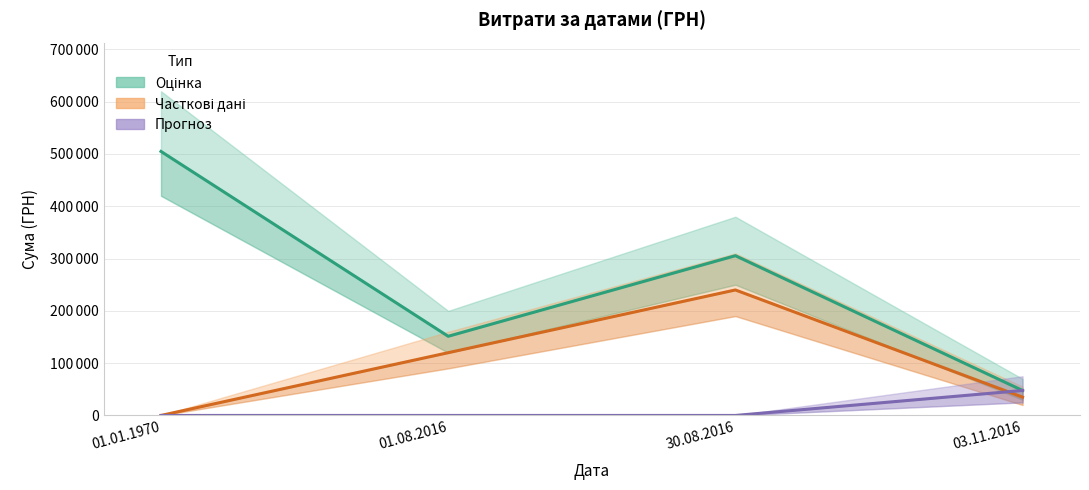

What is the greatest value displayed?

504868.2